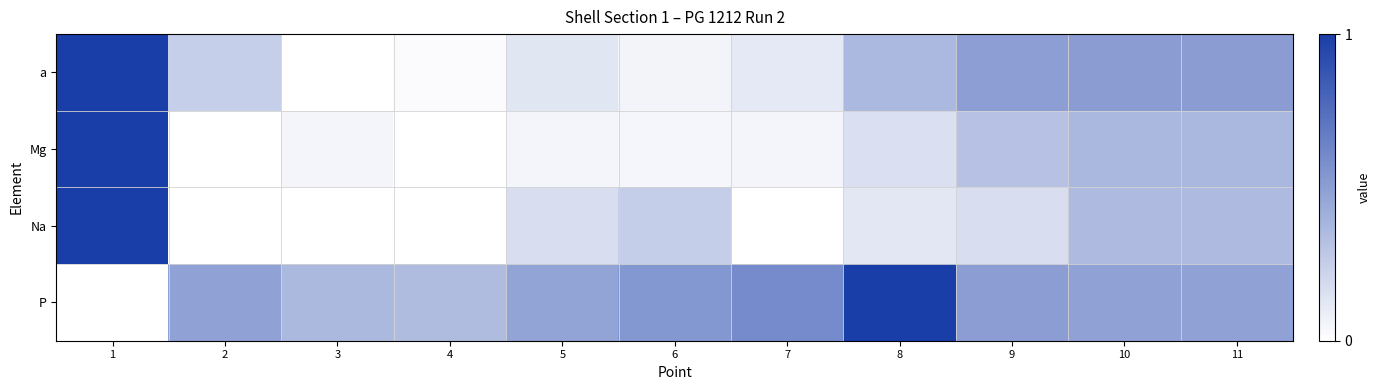

How many series are shown in this chart?

4